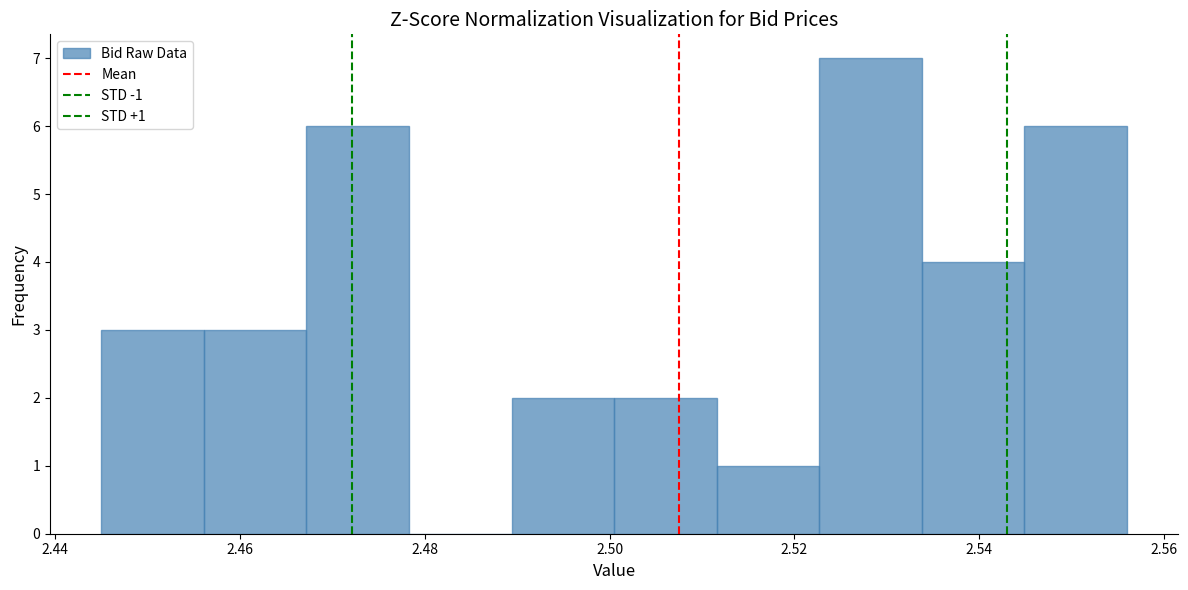

Which range on the x-axis has the tallest bar?

2.522 to 2.534